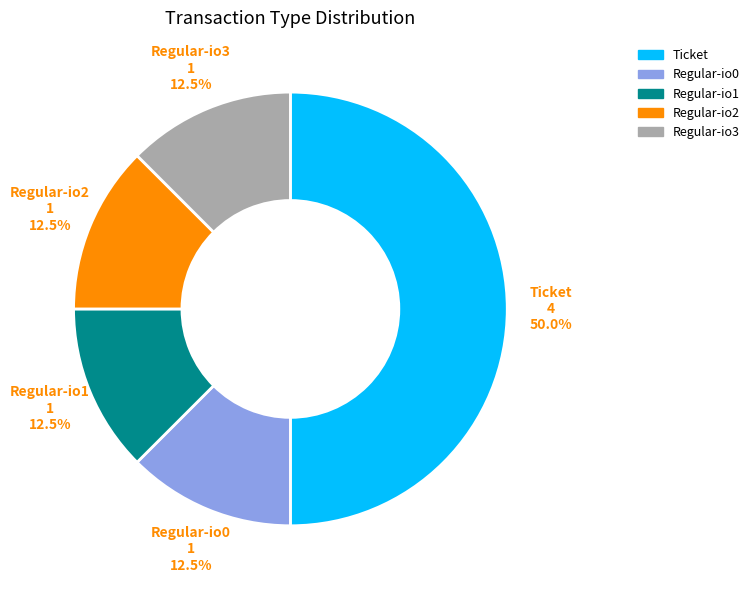

How many segments does this pie chart have?

5